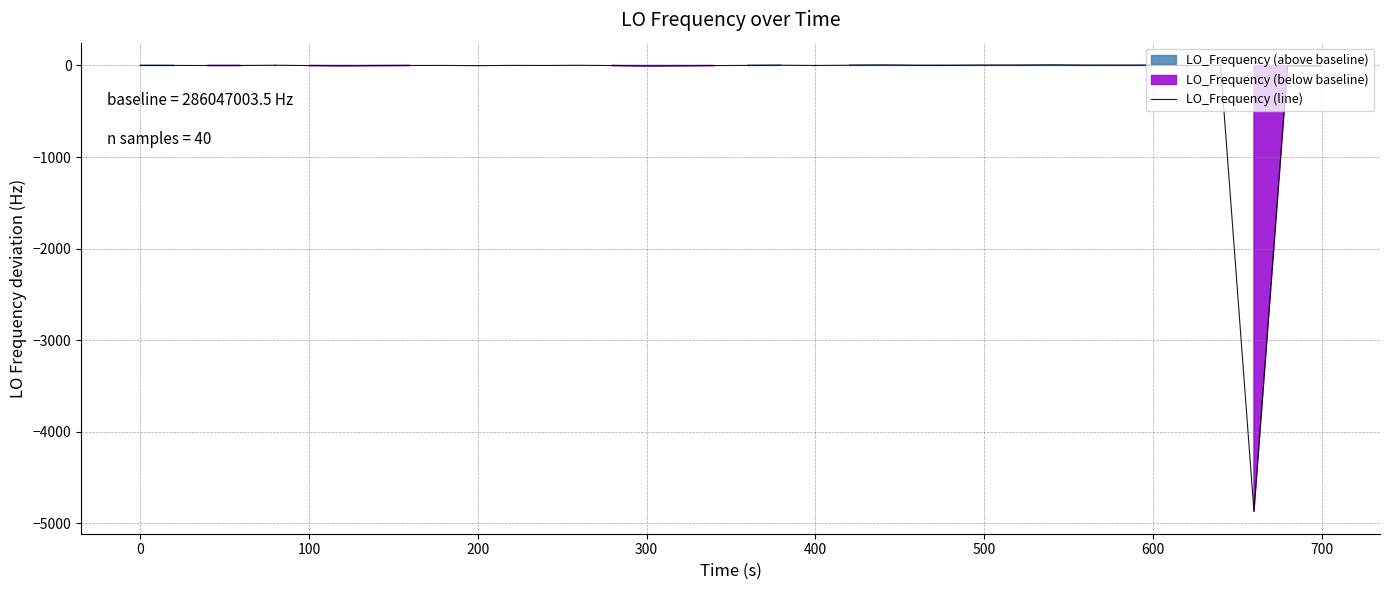

Reading left to right, extract all data points from this chart.

0.6	0.4	-0.6	-0.4	2.4	2.4	-1.2	-3.7	-1.6	-0.3	0.2	-2.1	0.7	-0.2	1.9	-0.9	-5.4	-5.4	-3.7	-1.3	0.5	2.5	-0.1	-0.1	2.5	4.1	1.0	1.1	2.7	2.6	5.1	2.1	2.3	2.5	-0.5	-0.5	2.5	-4869.4	-2.7	-3.3